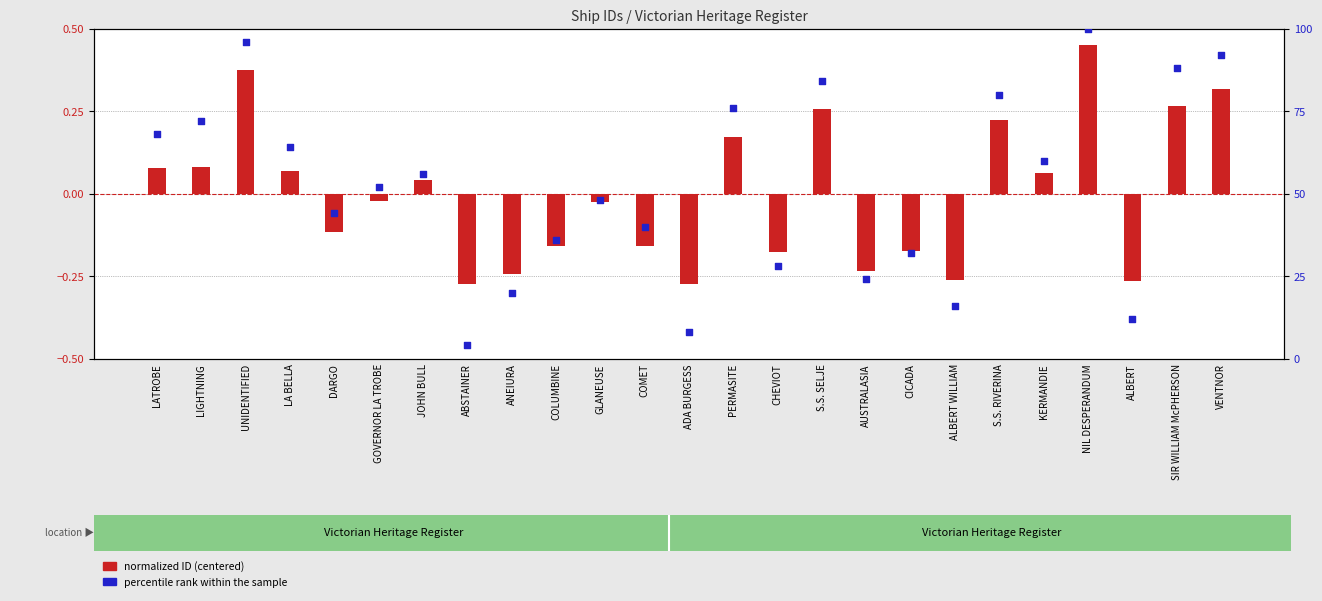

Which series has the largest Y range (max minus min)?

percentile rank within the sample